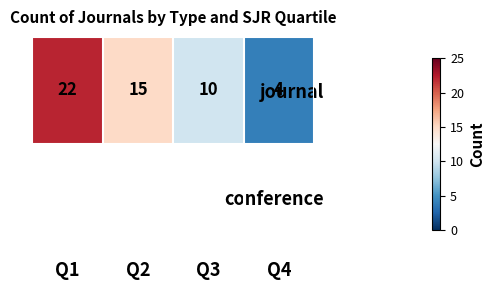

At which label does journal first exceed 15?

Q1